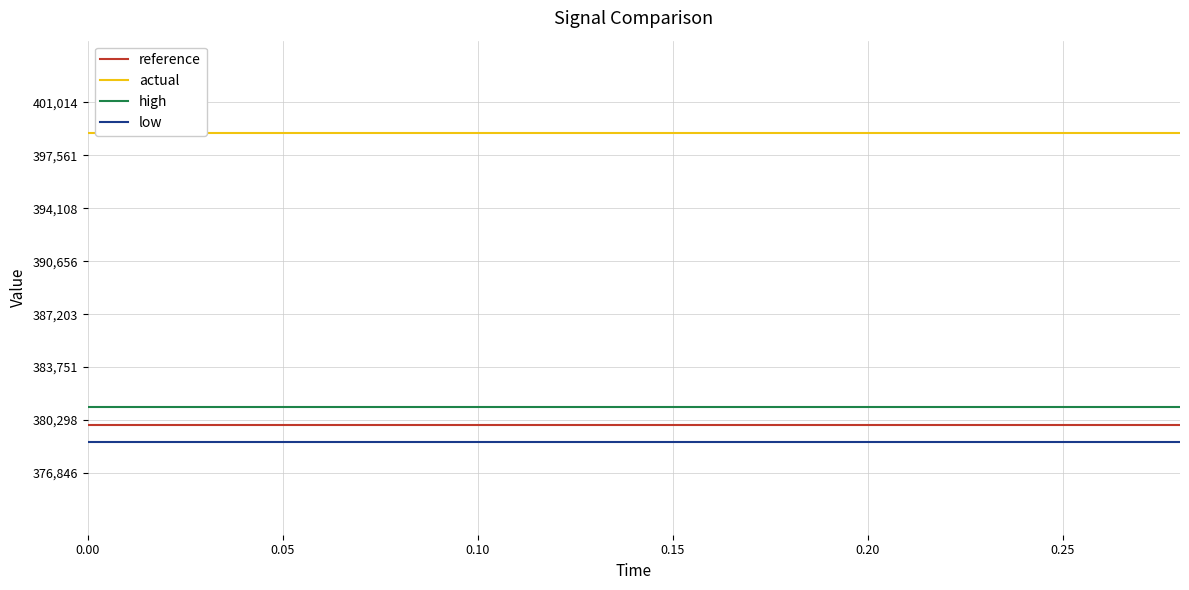

Does the chart have visible grid lines?

Yes